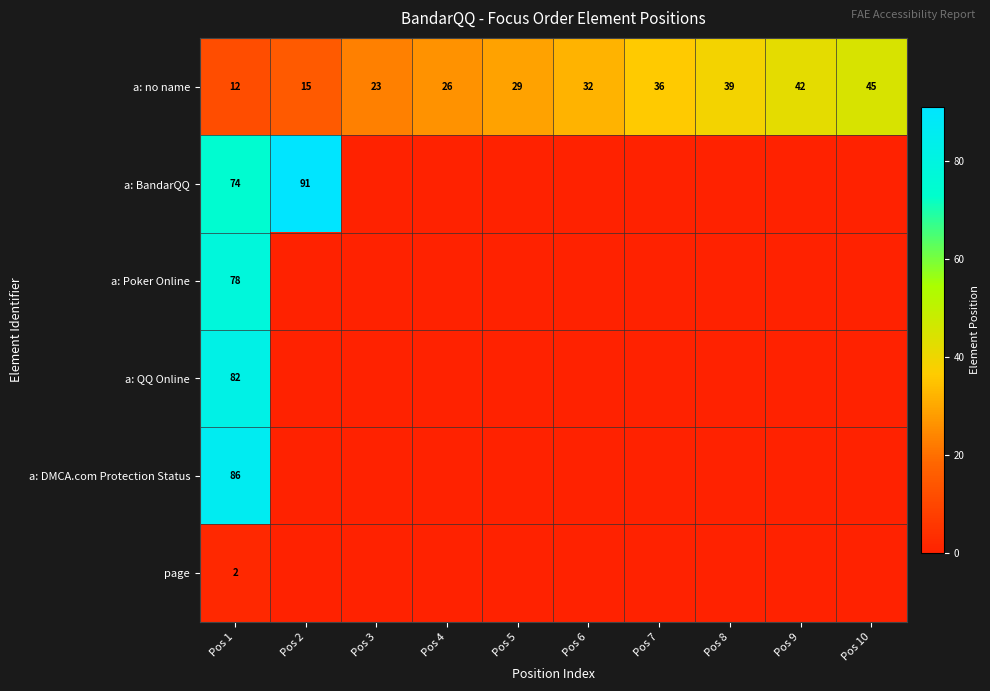

What is the total value across all series at Pos 1?

334